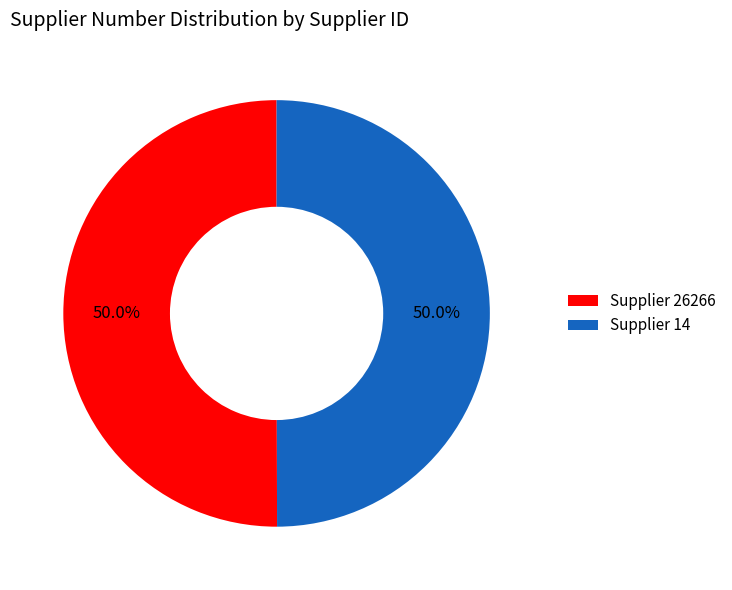

What percentage is NOT represented by Supplier 14?

50.0%